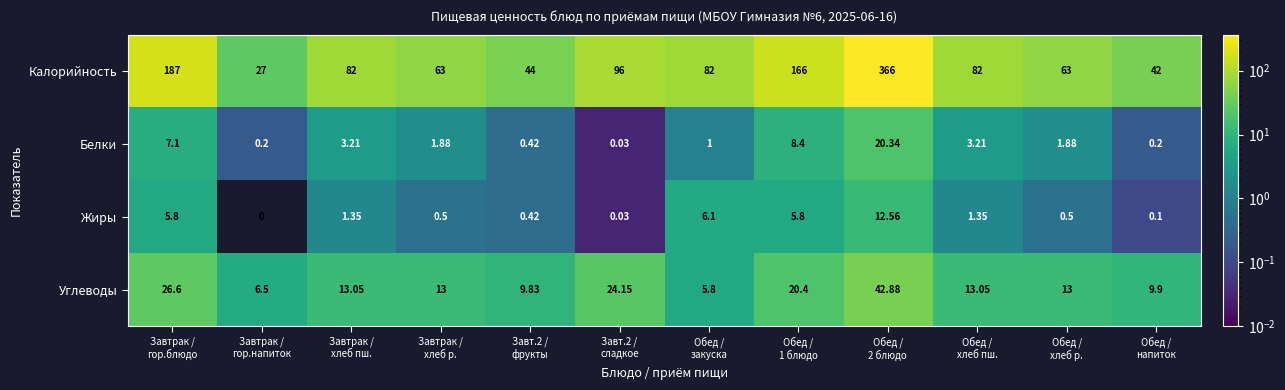

Which series has the widest spread of values?

Калорийность